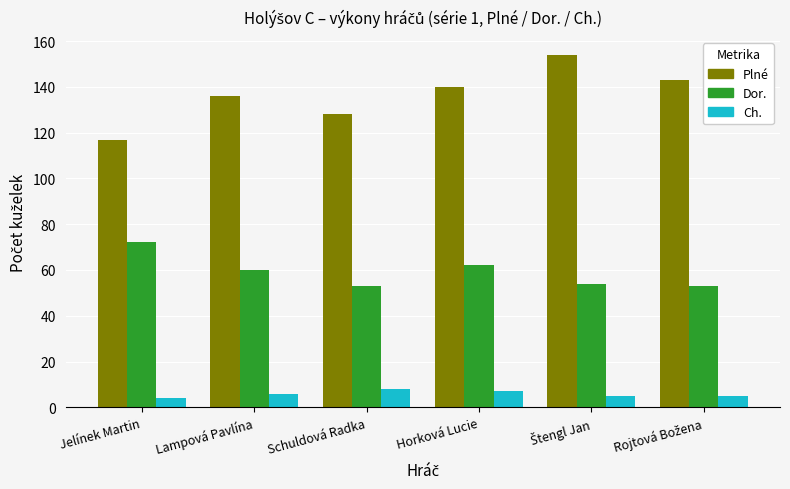

How many categories are shown in the chart?

6